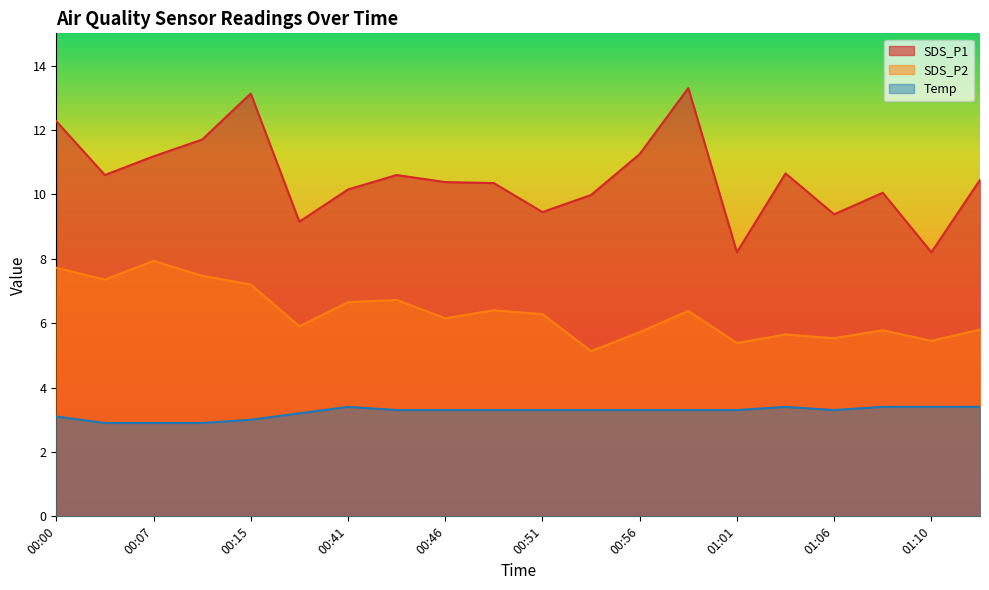

What is the spread (max minus min) of values at 01:13?

7.0